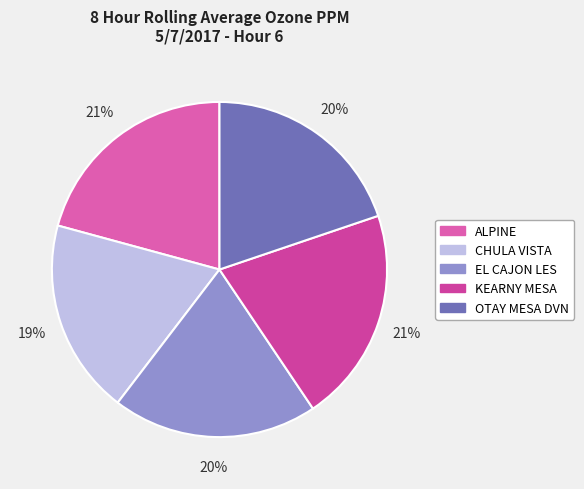

The ALPINE slice represents 21% of the pie. True or false?

True